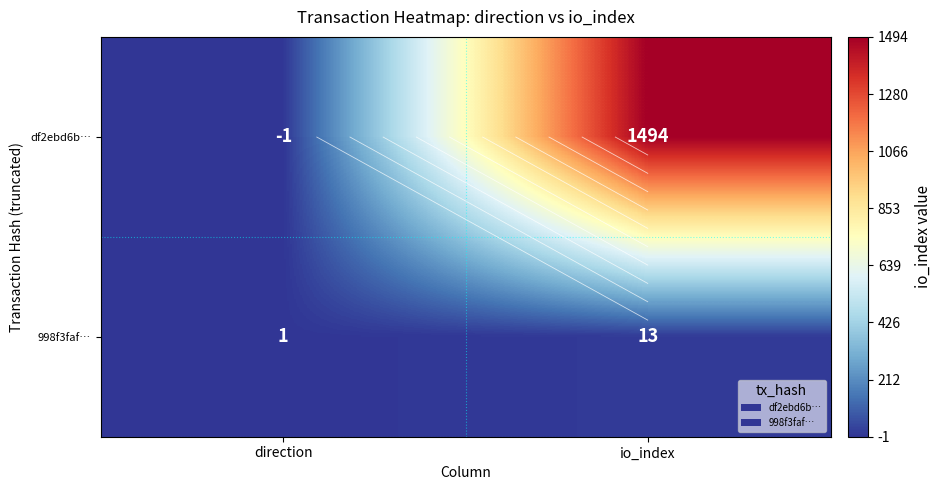

What is the smallest value displayed?

-1